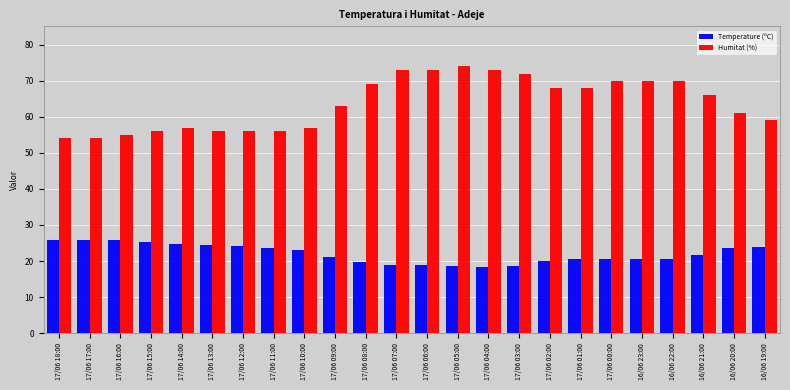

Which series has the widest spread of values?

Humitat (%)